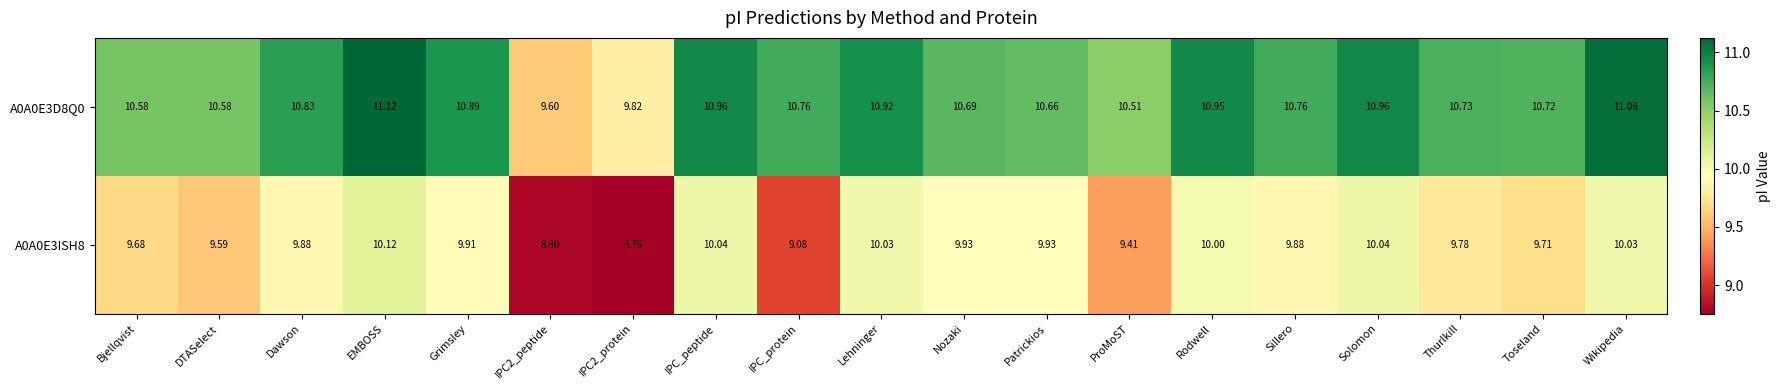

Rank the series at Bjellqvist from lowest to highest value.

A0A0E3ISH8, A0A0E3D8Q0